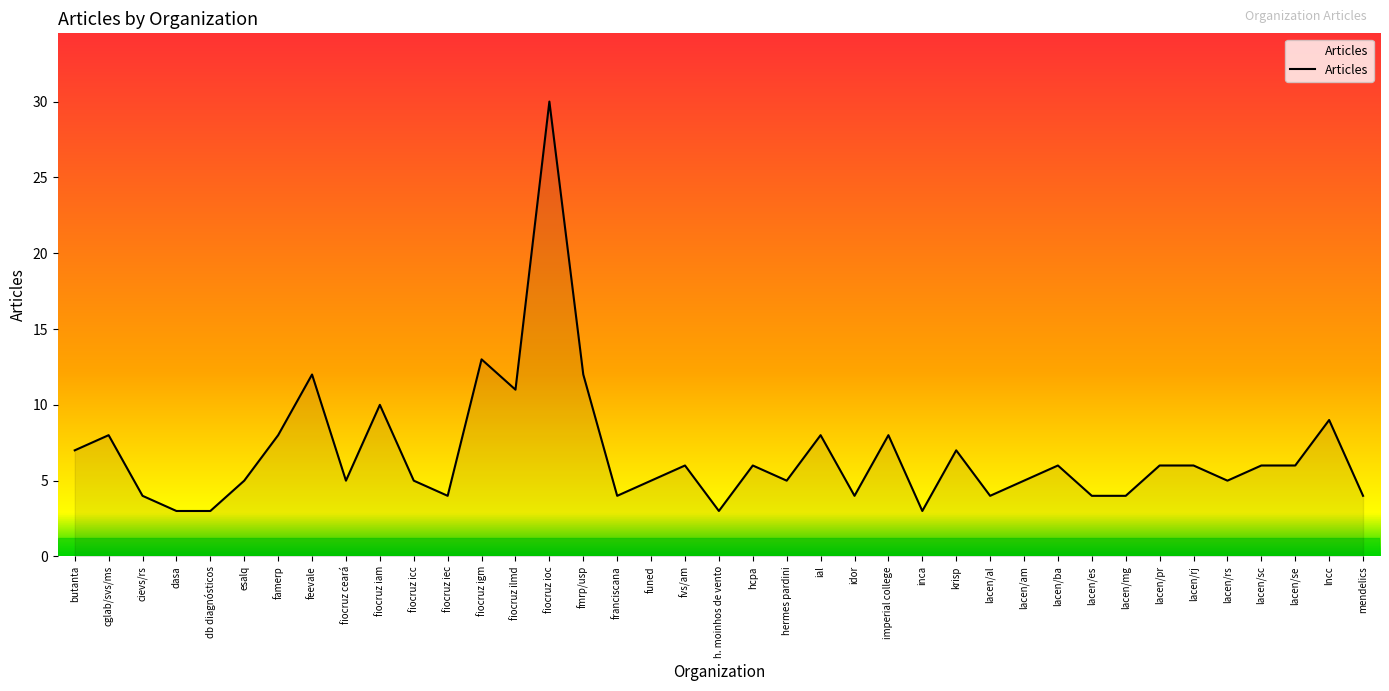

How many categories are shown in the chart?

39